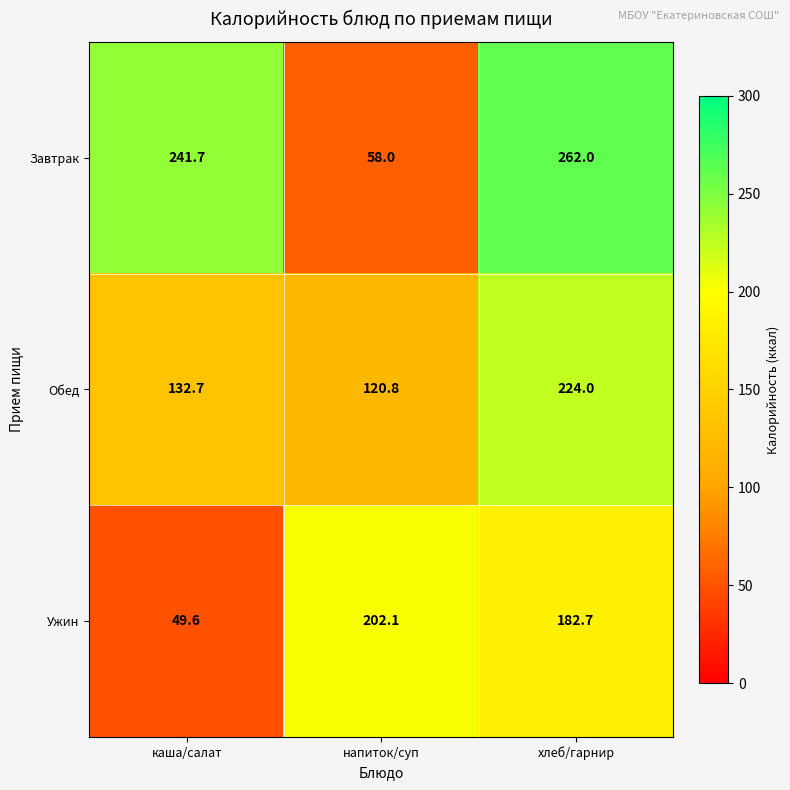

True or false: Обед has a value of 325.6 at хлеб/гарнир.

False